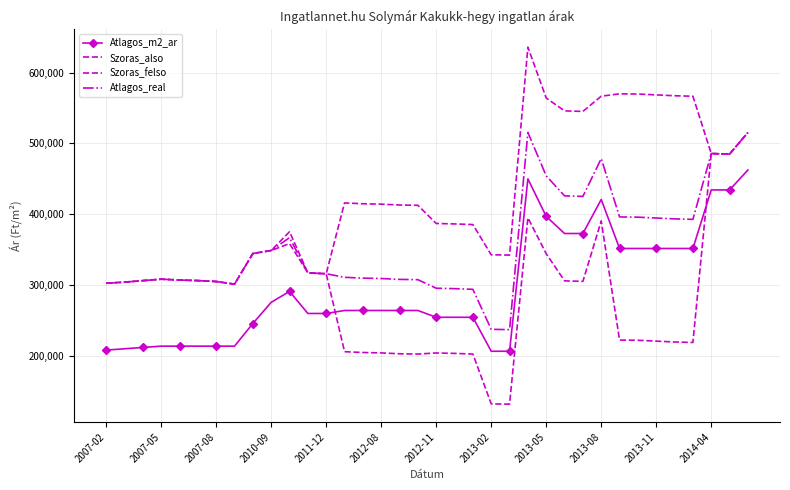

How many intersections are there between Szoras_also and Atlagos_m2_ar?

2